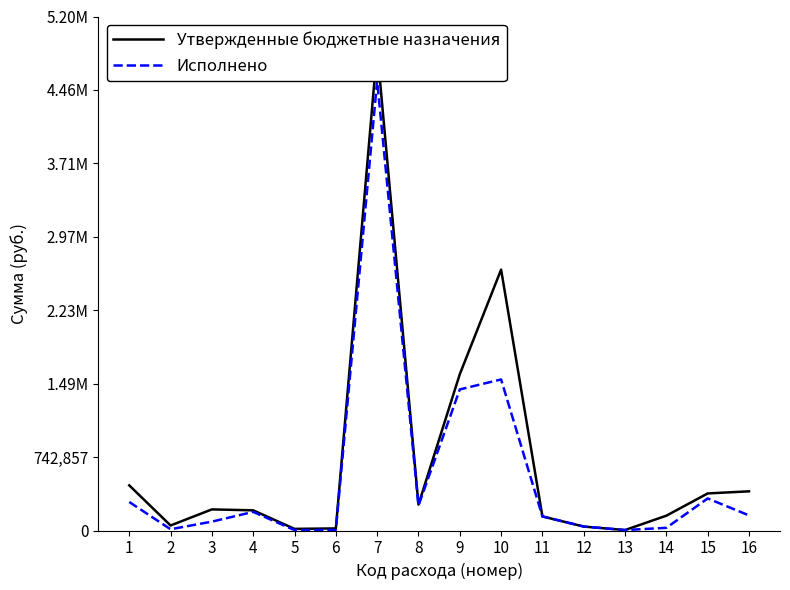

True or false: Утвержденные бюджетные назначения and Исполнено intersect in this chart.

False